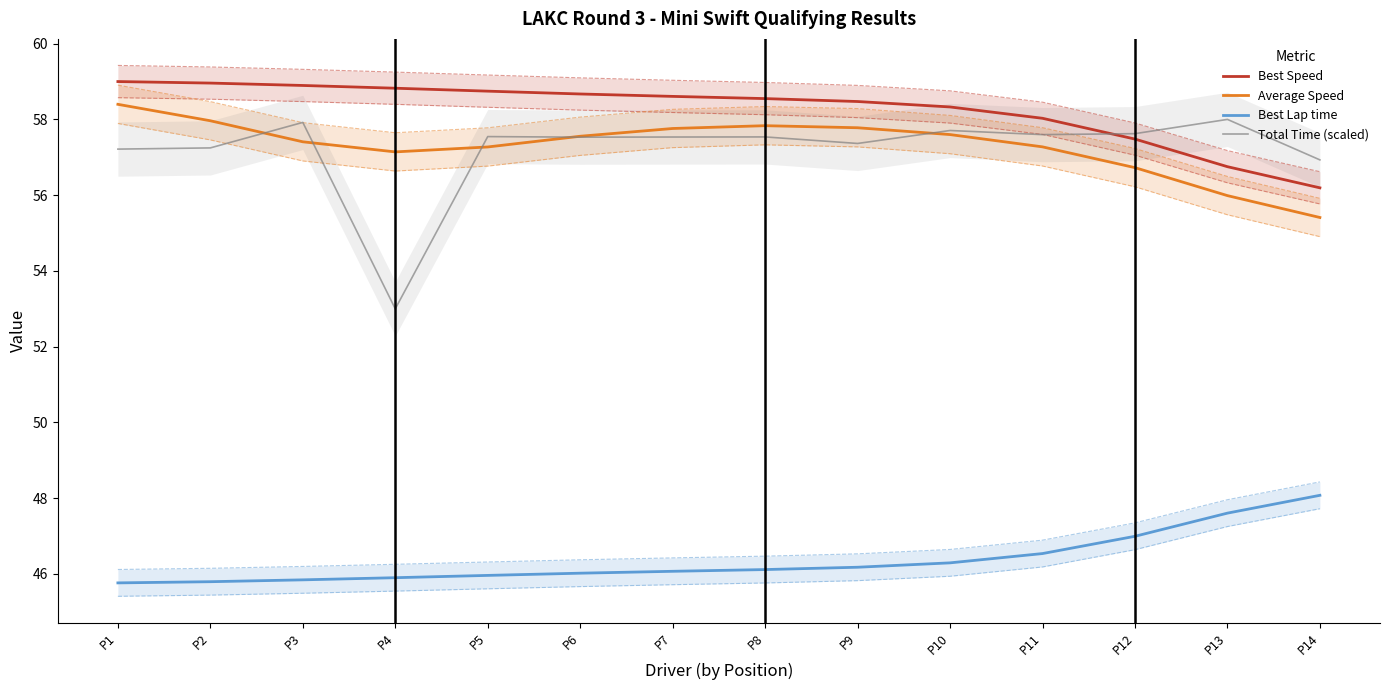

What is the value of the Average Speed point at the 10th from the left?

57.6